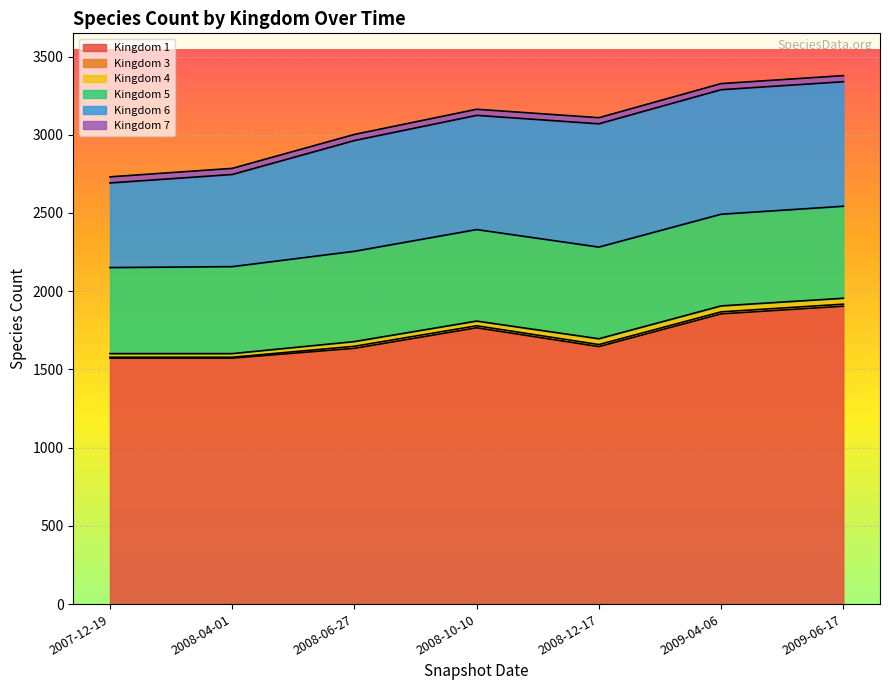

Rank the categories by 6 value from highest to lowest.

2009-04-06, 2009-06-17, 2008-12-17, 2008-10-10, 2008-06-27, 2008-04-01, 2007-12-19